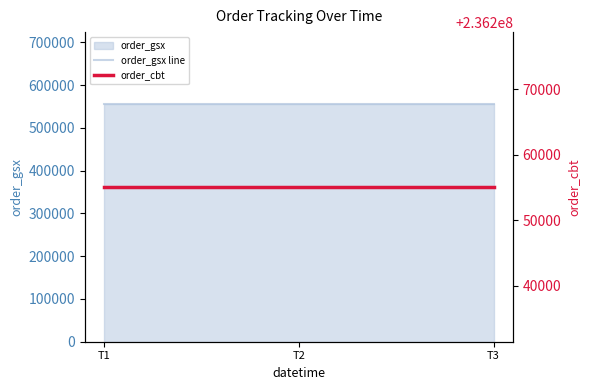

The value of order_cbt at T2 is 236255112. True or false?

True